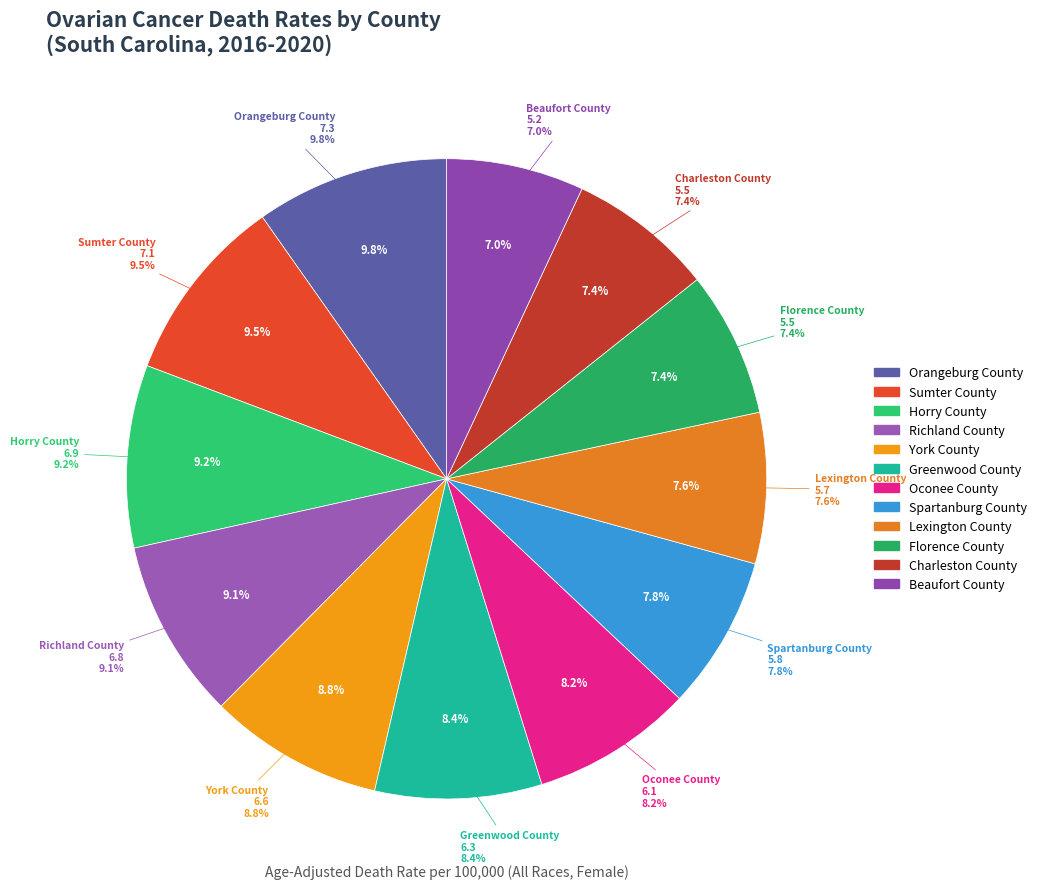

True or false: Lexington County accounts for 1% of the total.

False